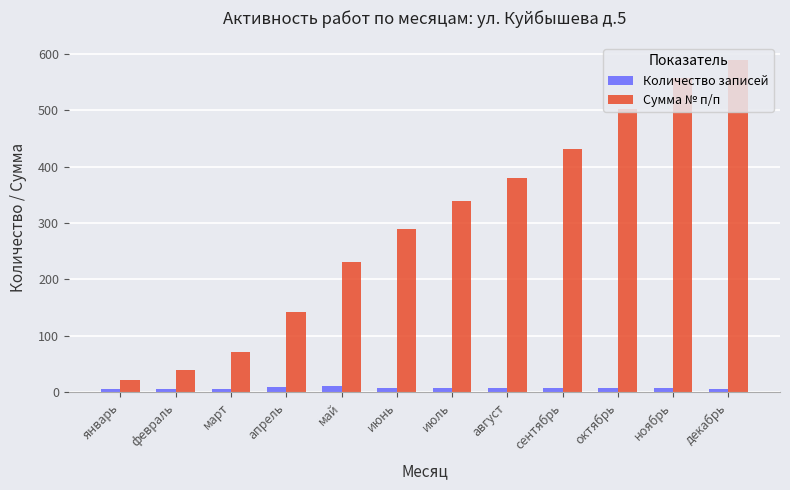

Where is Сумма № п/п nearest to the value 305?

июнь